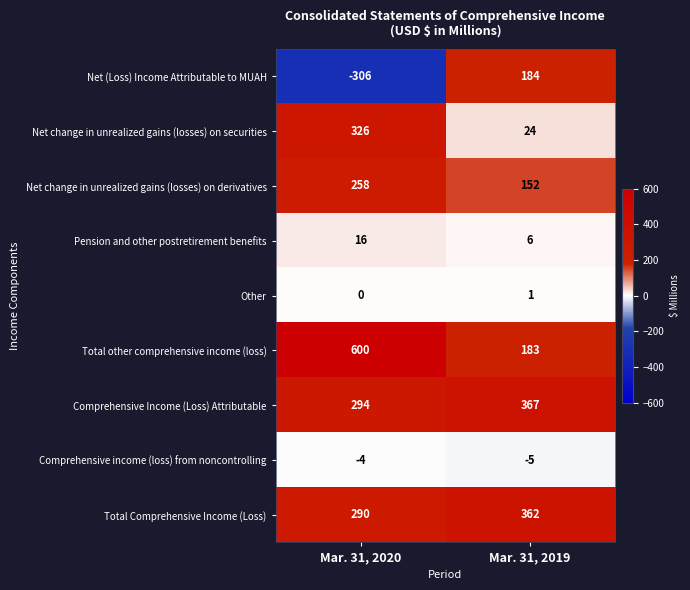

At which label does Other reach its peak?

Mar. 31, 2019